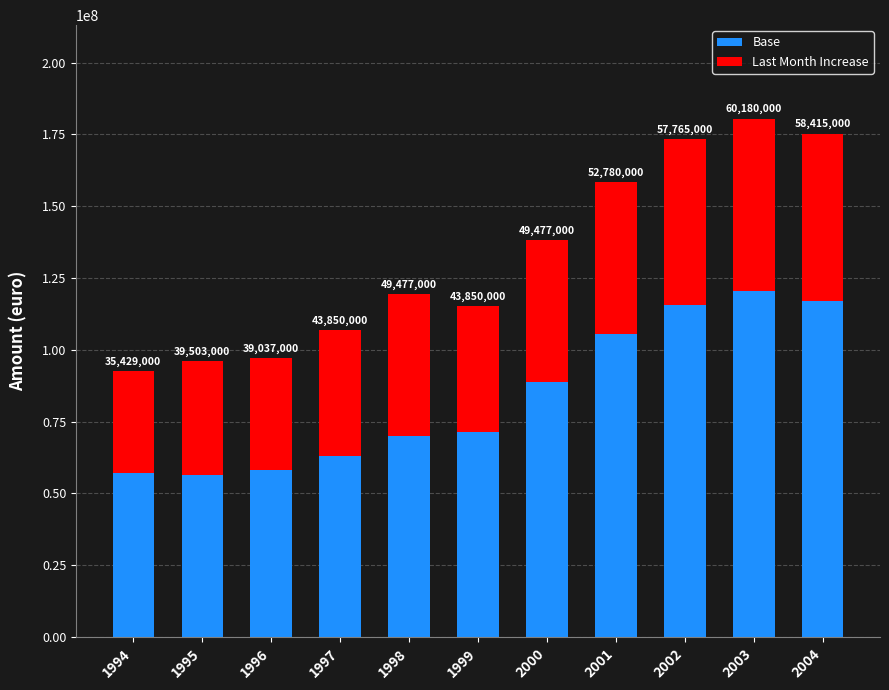

Are the bars horizontal?

No